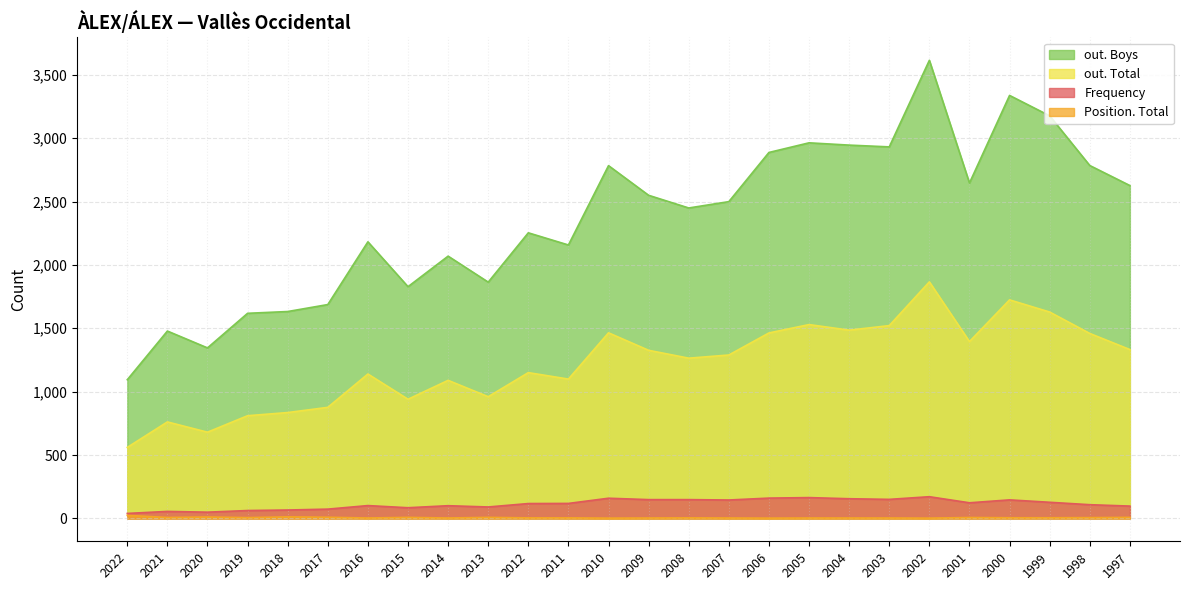

What is the difference between the highest and lowest values at 2015?

1820